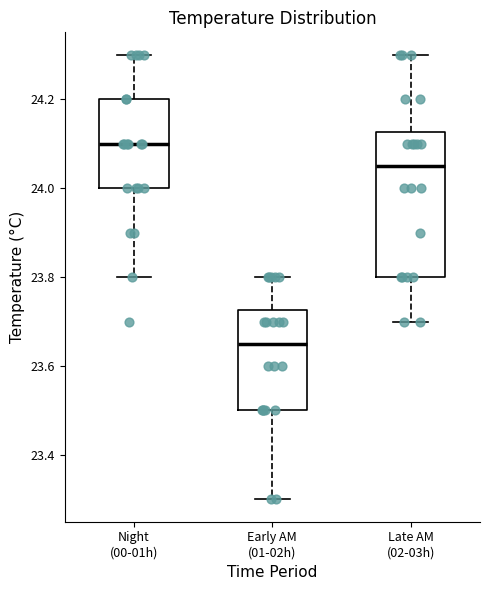

Which box's median line is the lowest?

Early AM (01-02h)